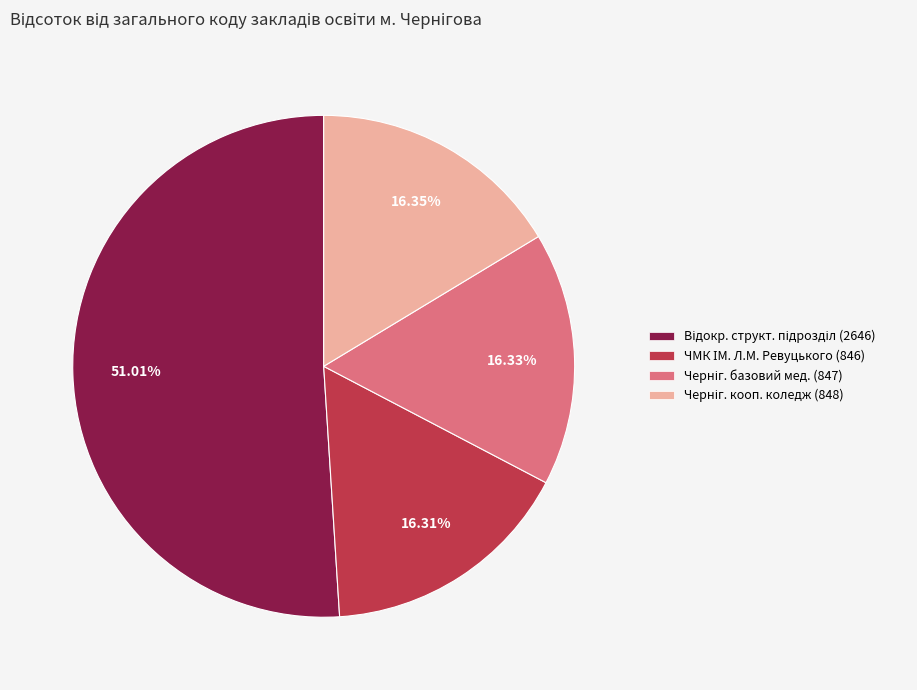

Does any single category account for the majority?

Yes